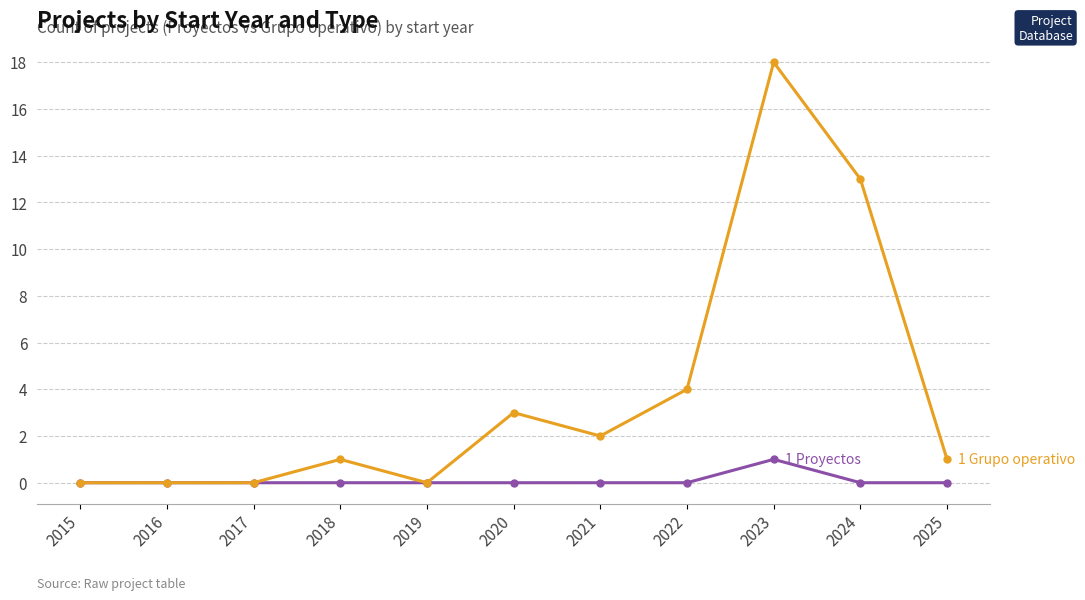

What is the total value across all series at 2022?

4